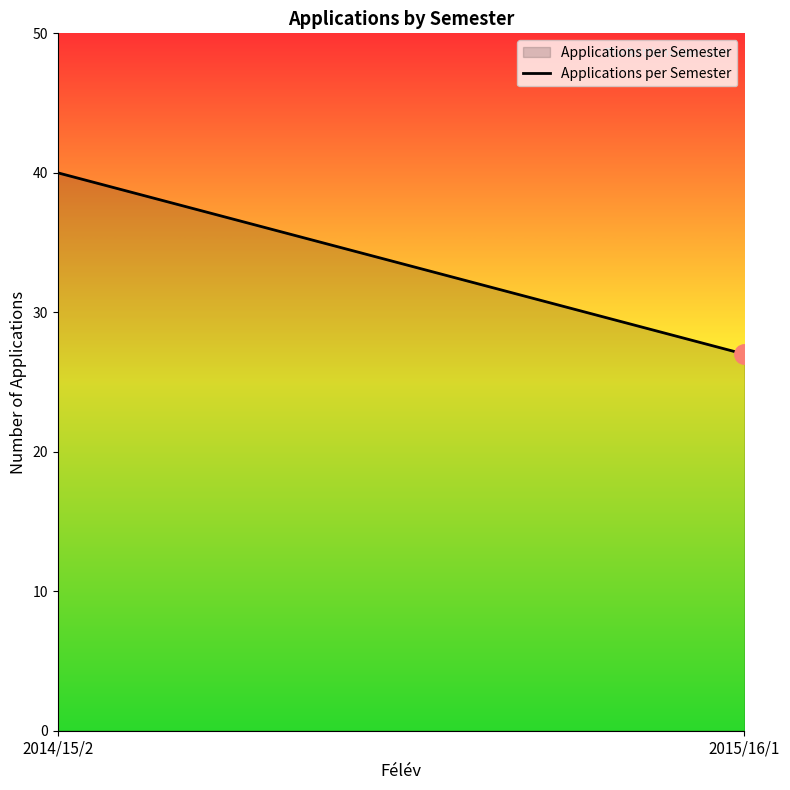

What is the sum of all values?

67